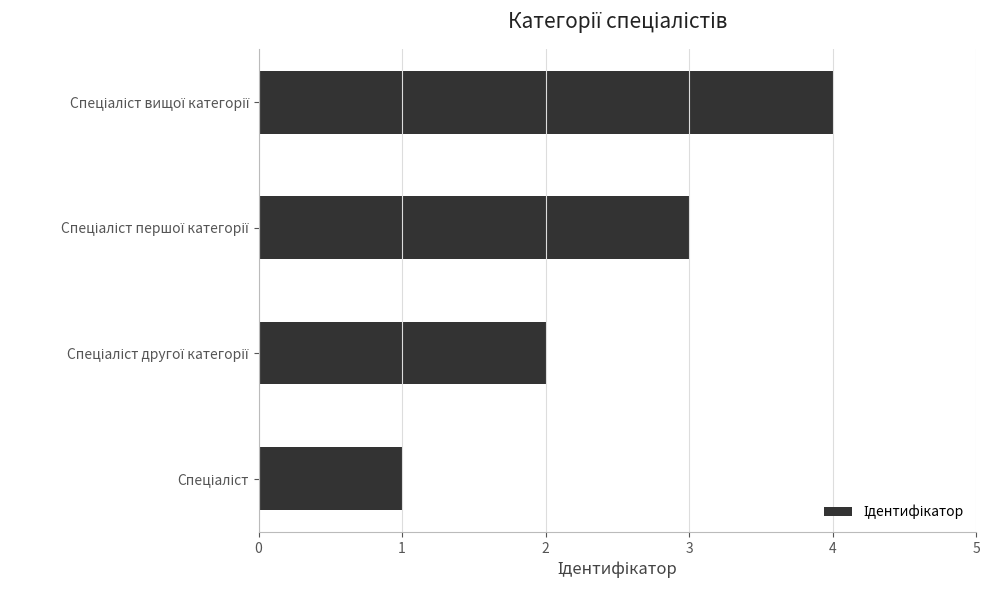

What is the sum of all values?

10